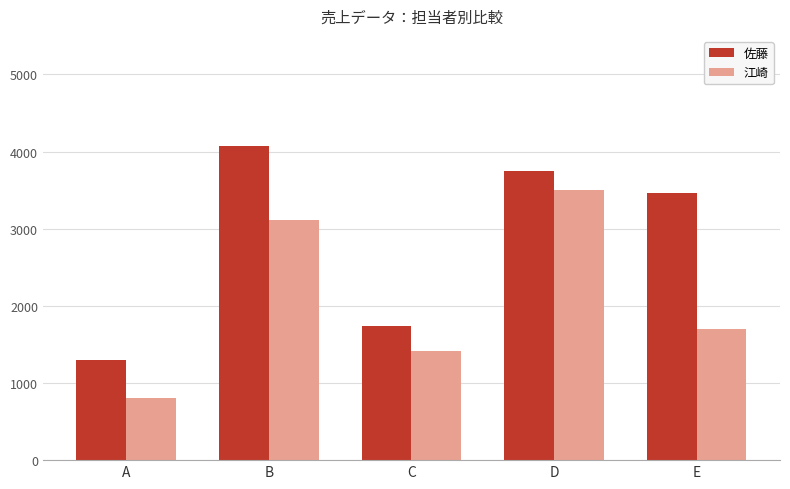

At which label is 佐藤 closest to 2687?

E